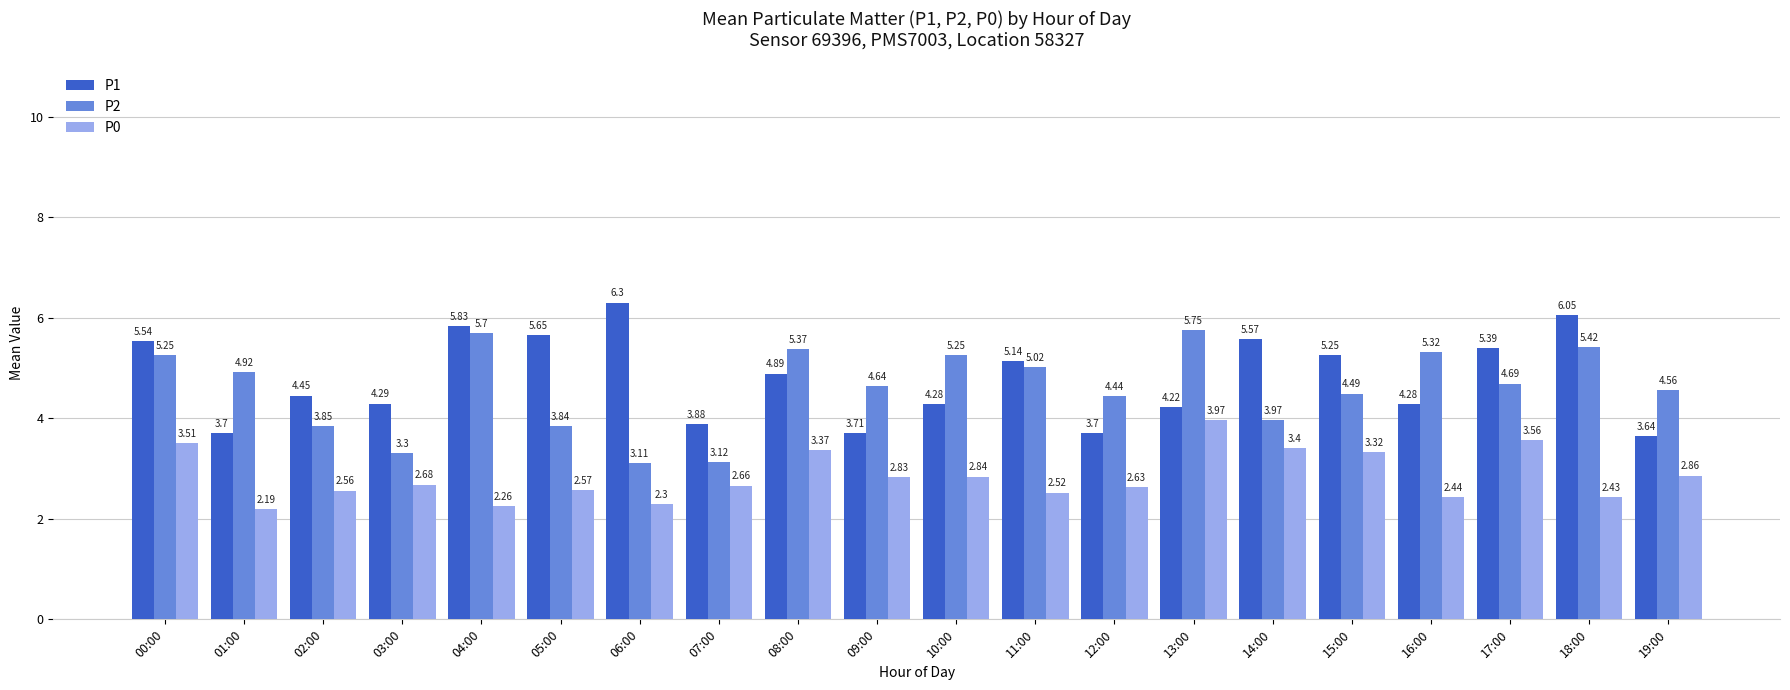

What is the sum of the P2 values at 15:00 and 14:00?

8.5